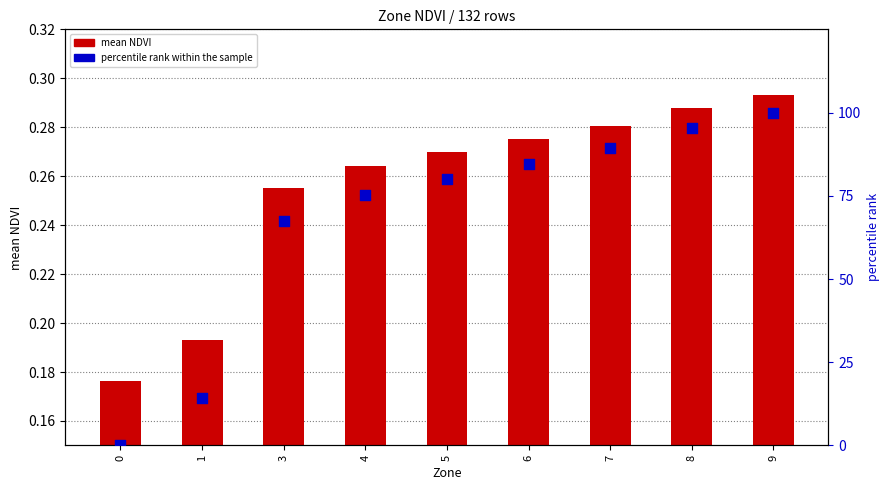

Which series has the widest spread of Y values?

percentile rank within the sample